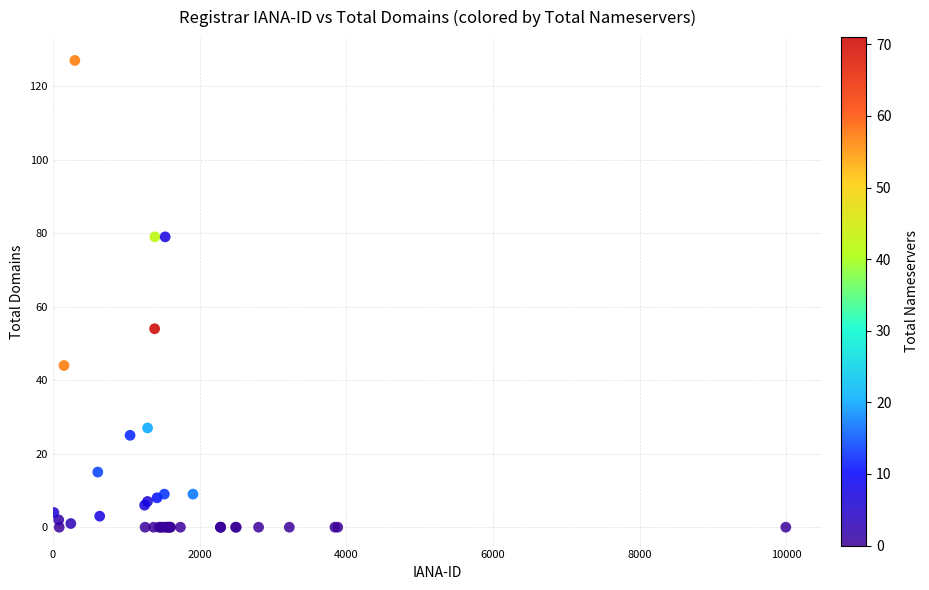

What Y value in the scatter plot is closest to 63?

54